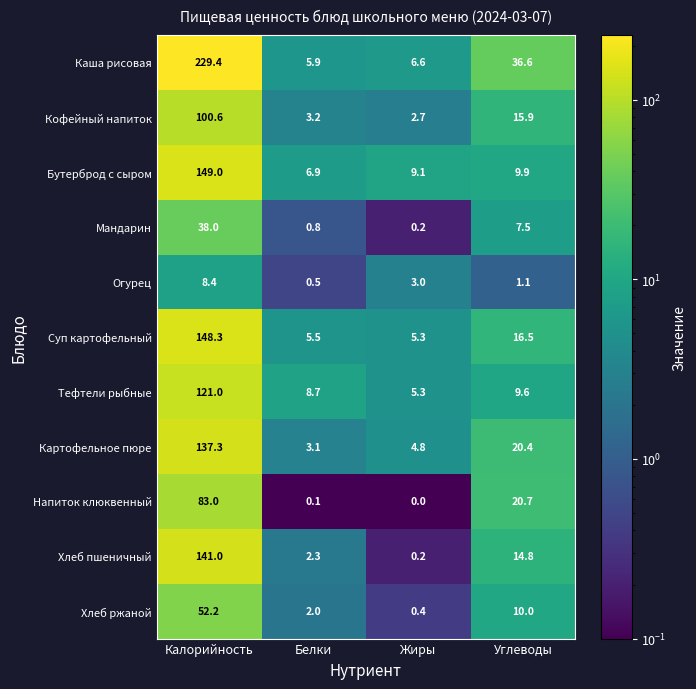

What is the difference between the highest and lowest values at Белки?

8.6